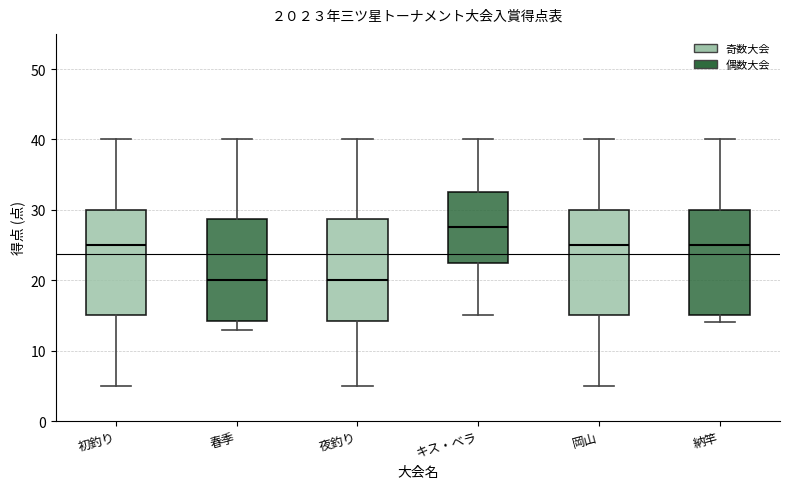

Where does the median line of the box for 岡山 sit on the y-axis? The values are not printed on the chart, so give them approximately, as read against the axis.

25